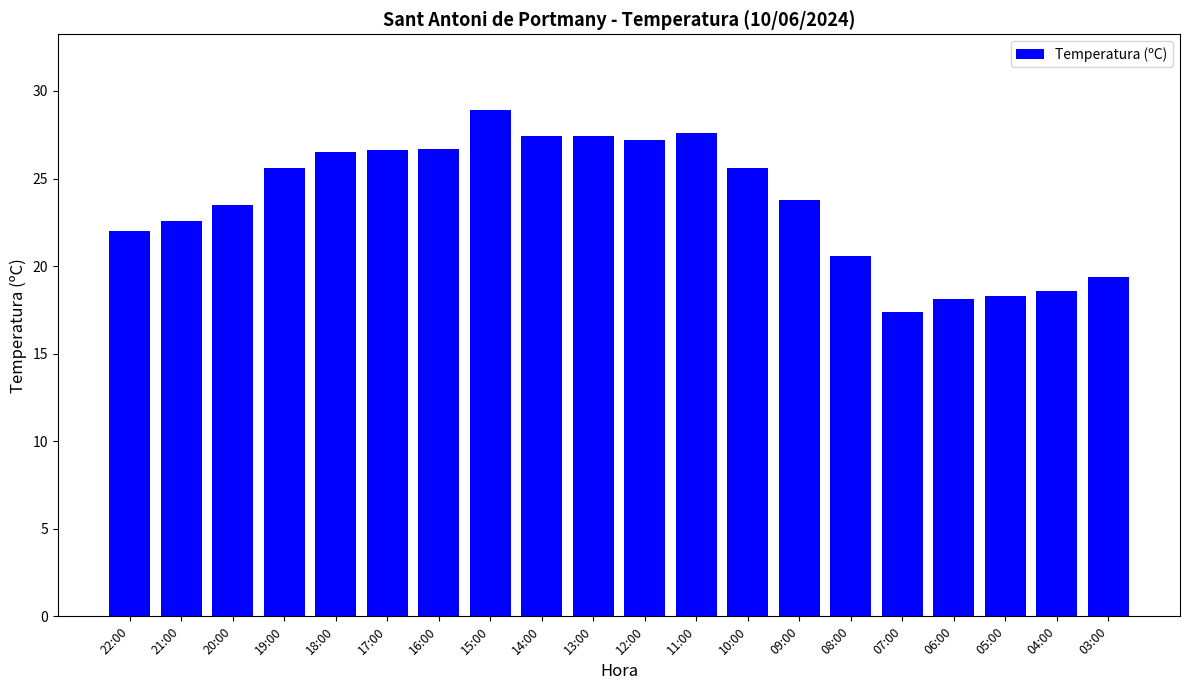

The value at 08:00 is 20.6. True or false?

True